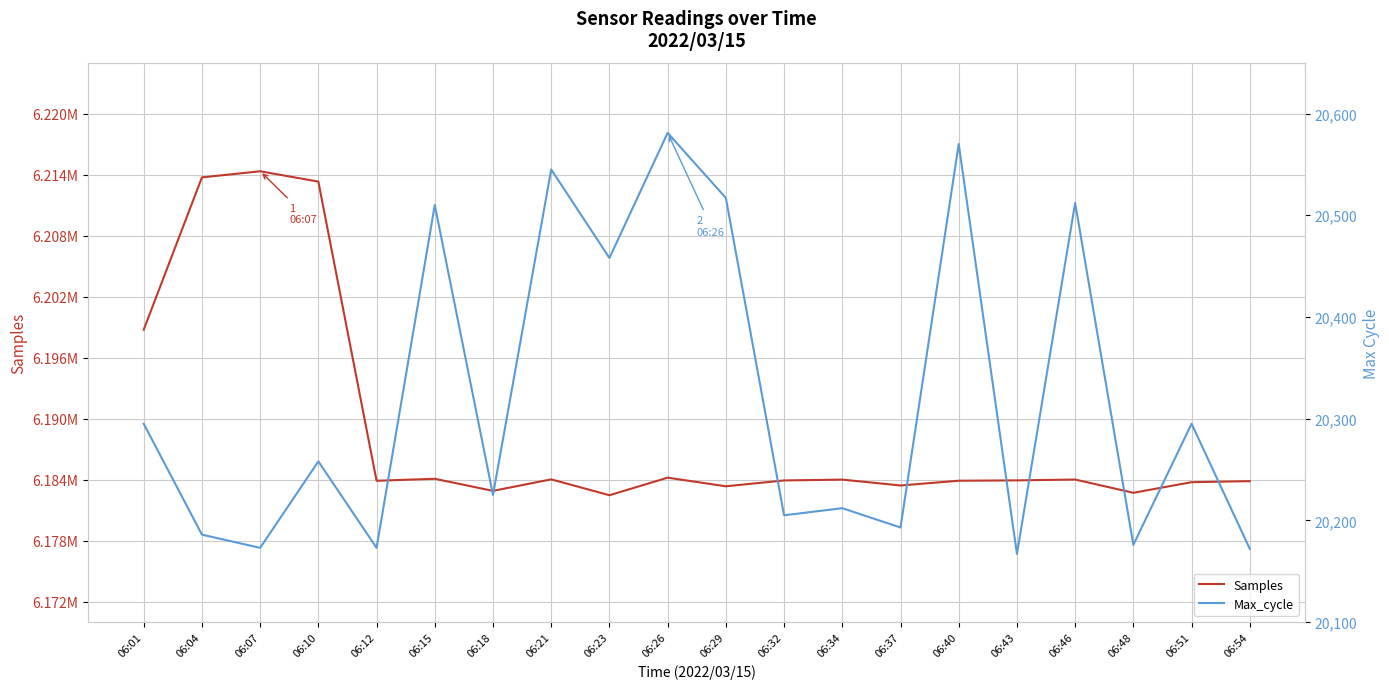

What is the difference between the second highest and second lowest values in the Max_cycle series?

398